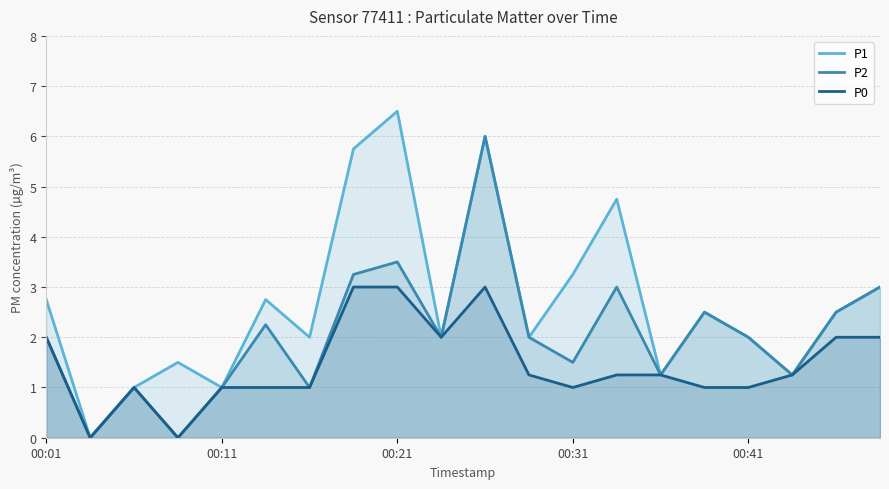

Where is P1 nearest to the value 3?

19